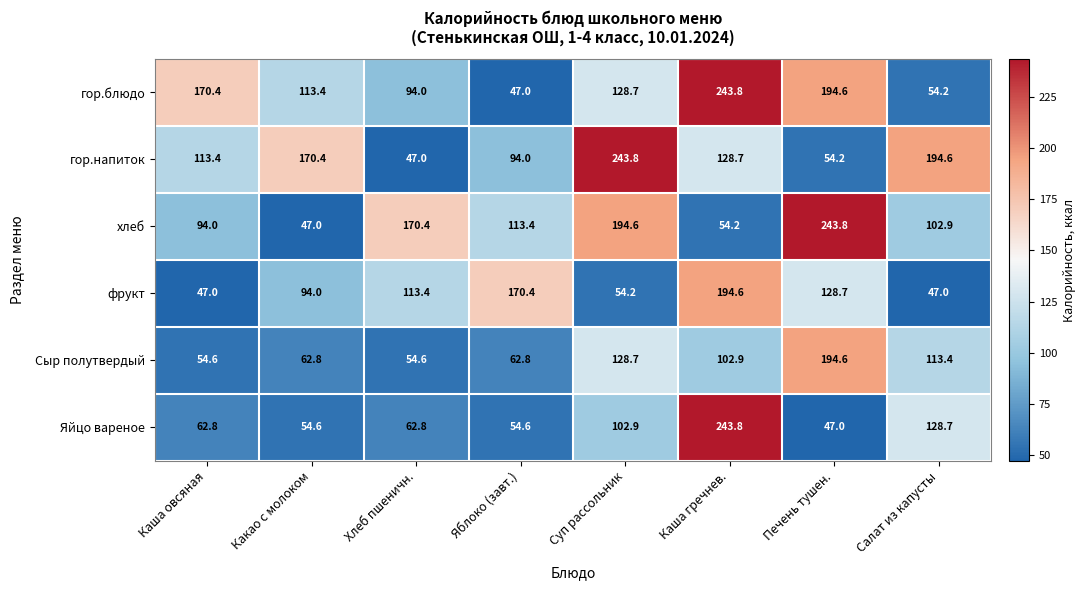

At how many categories does at least one series exceed 196?

3